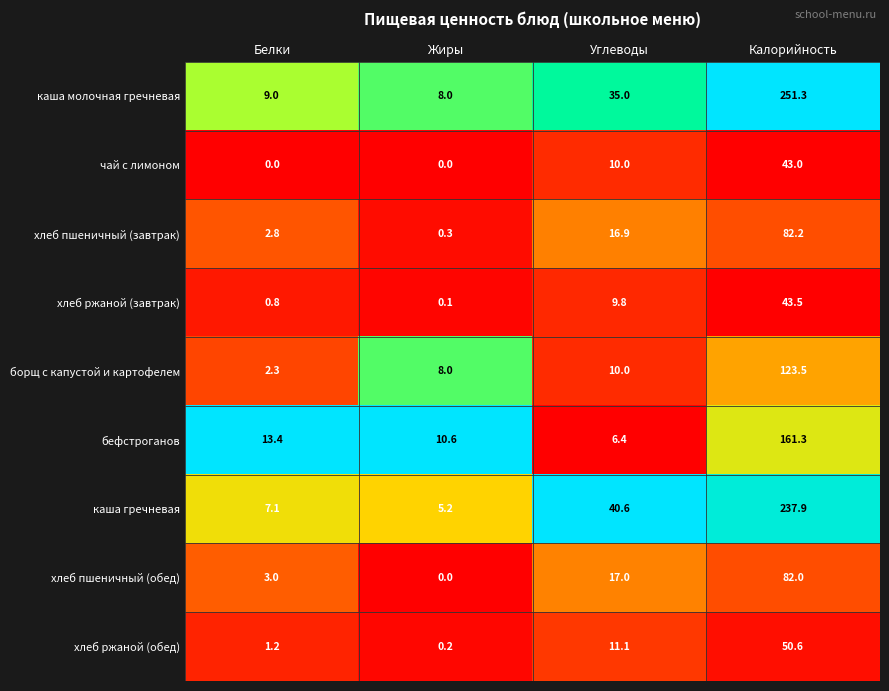

Where is хлеб пшеничный (завтрак) nearest to the value 41?

Углеводы